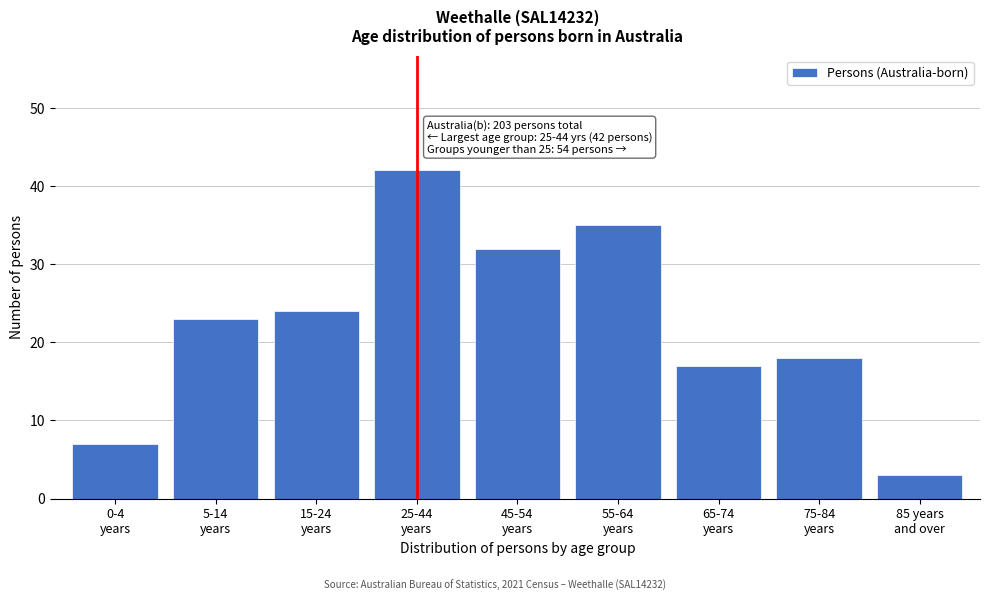

Reading right to left, extract all data points from this chart.

3	18	17	35	32	42	24	23	7